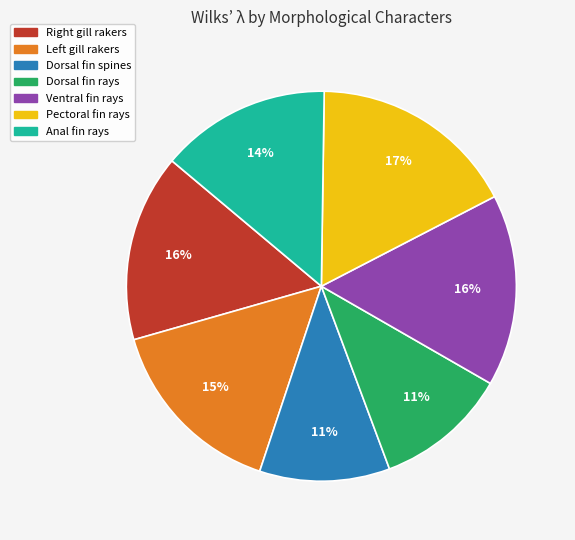

True or false: Pectoral fin rays accounts for 3% of the total.

False